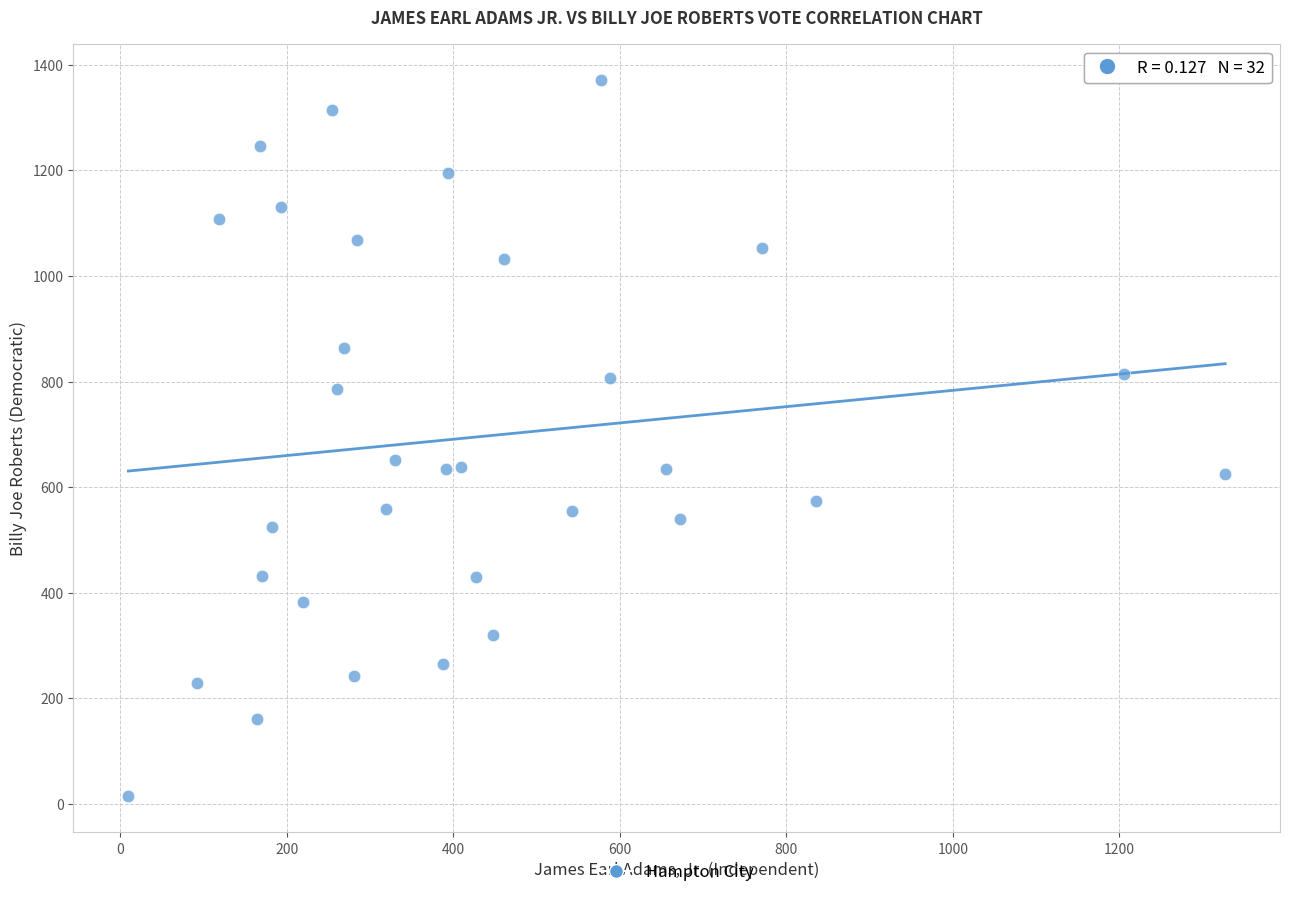

What is the range of Y values (max minus min)?

1357